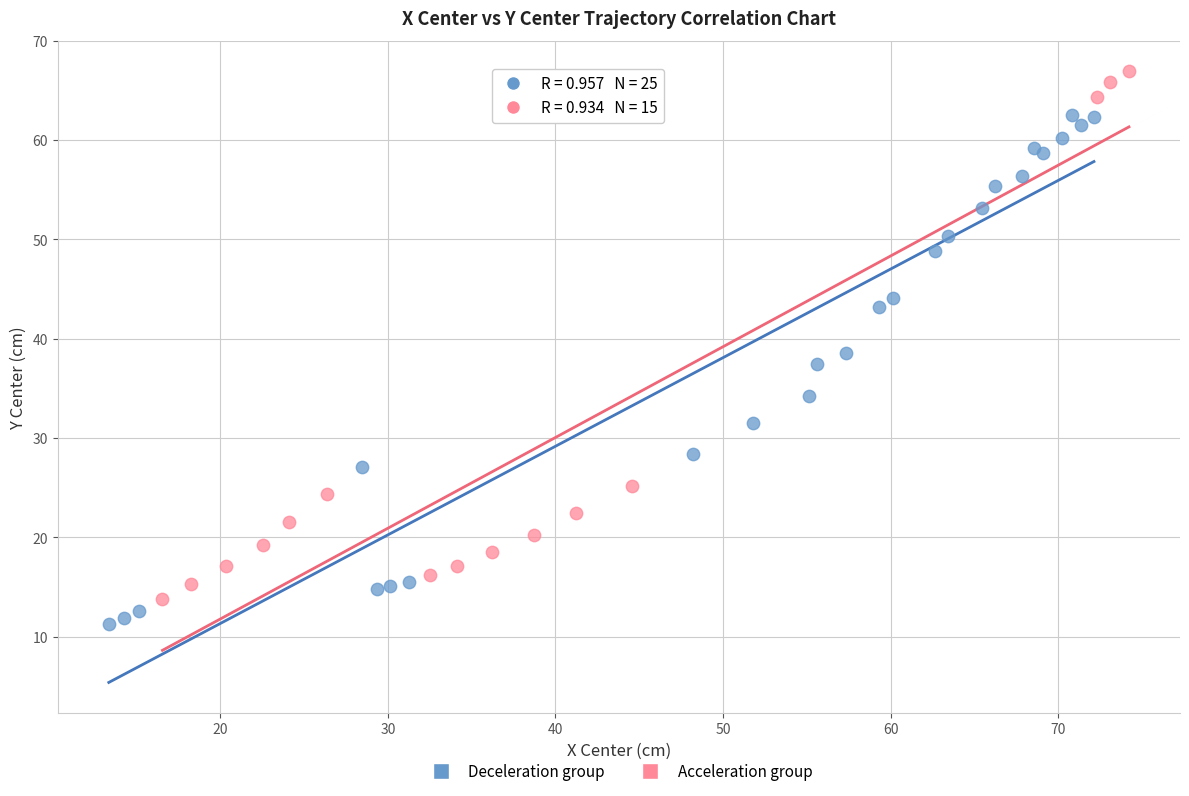

What are all the series names shown in the legend?

Deceleration group, Acceleration group